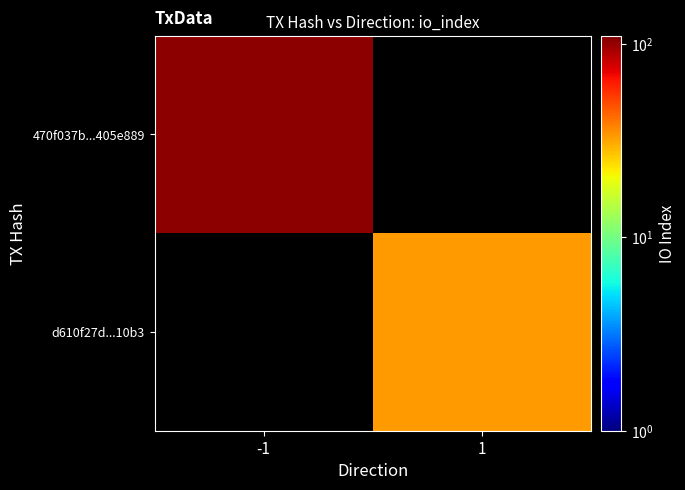

Which series has the largest range (max minus min)?

470f037b...405e889